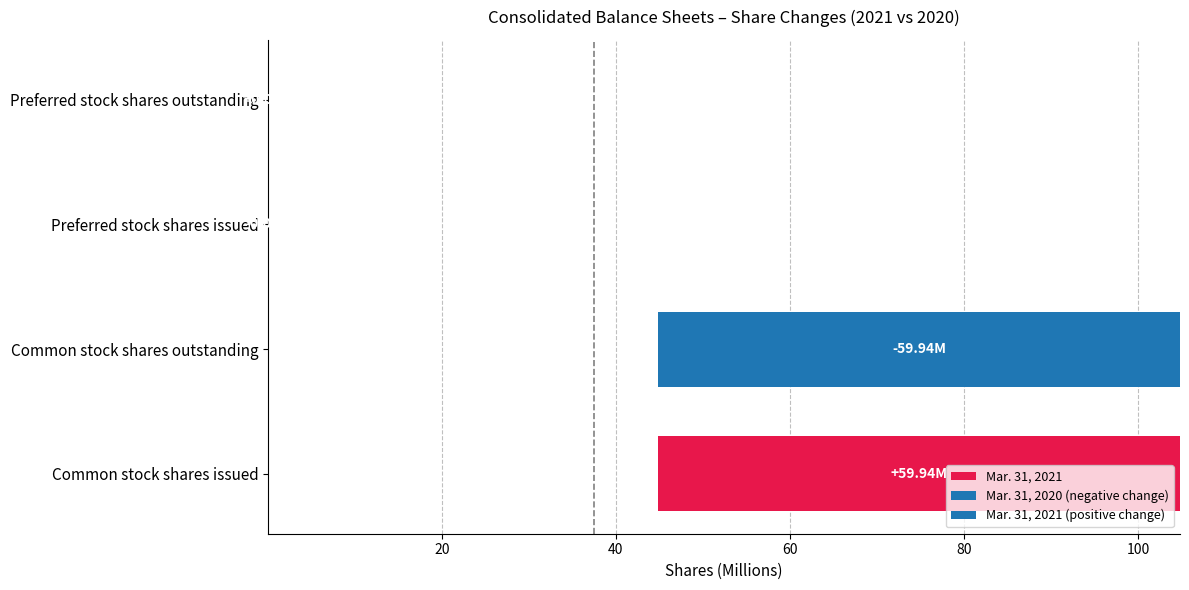

How many positive values are there?

2